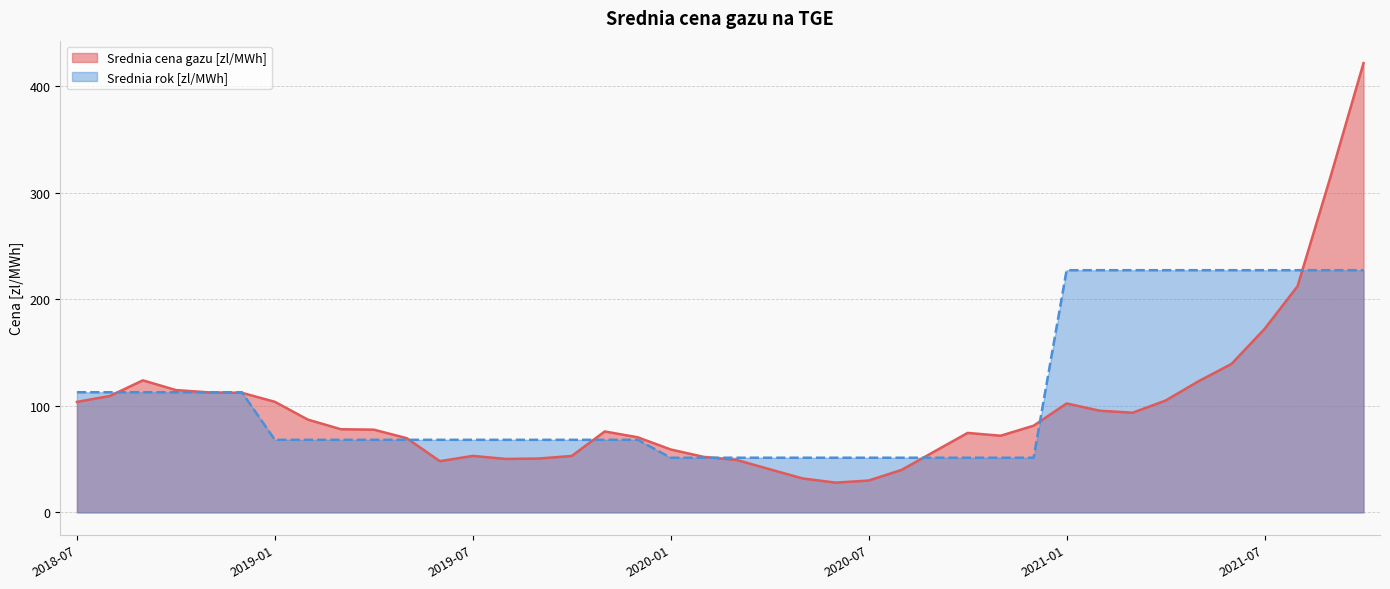

At which category does Srednia cena gazu [zl/MWh] reach its first local valley?

2019-06